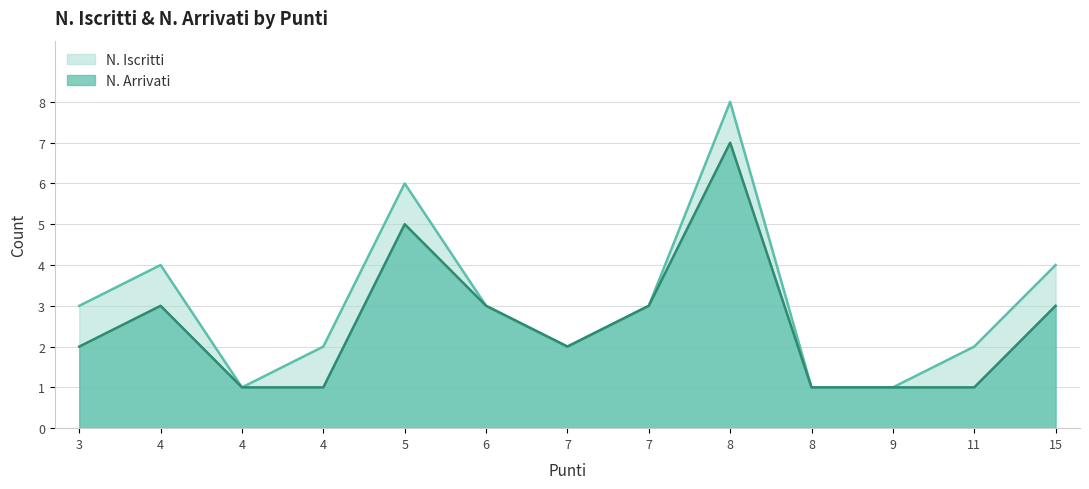

At which category does N. Iscritti reach its first local peak?

4